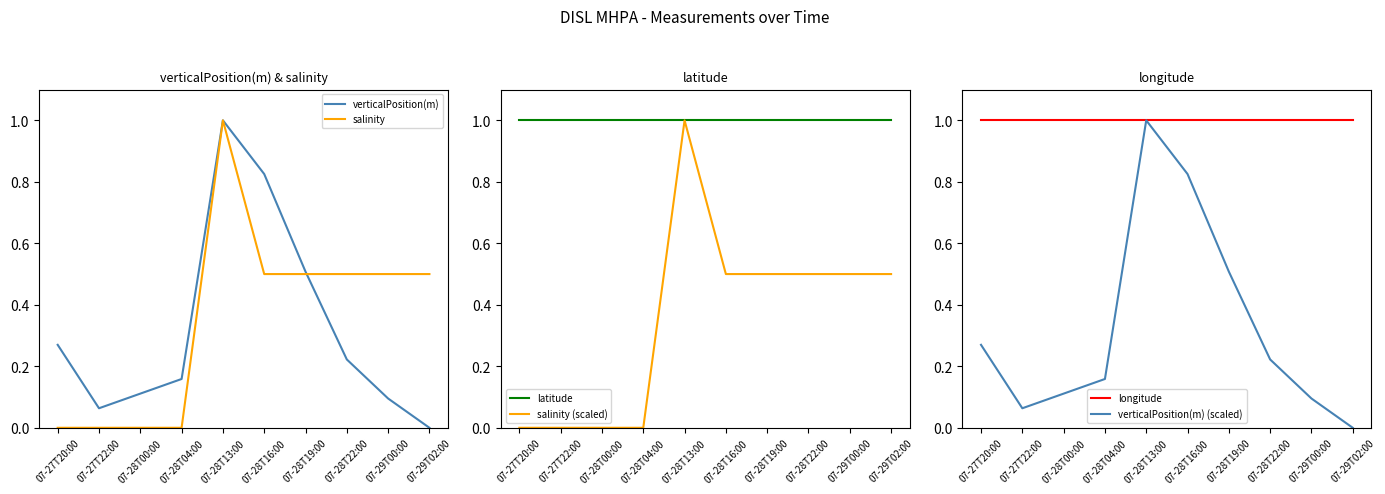

True or false: verticalPosition(m) and longitude cross at least once.

False